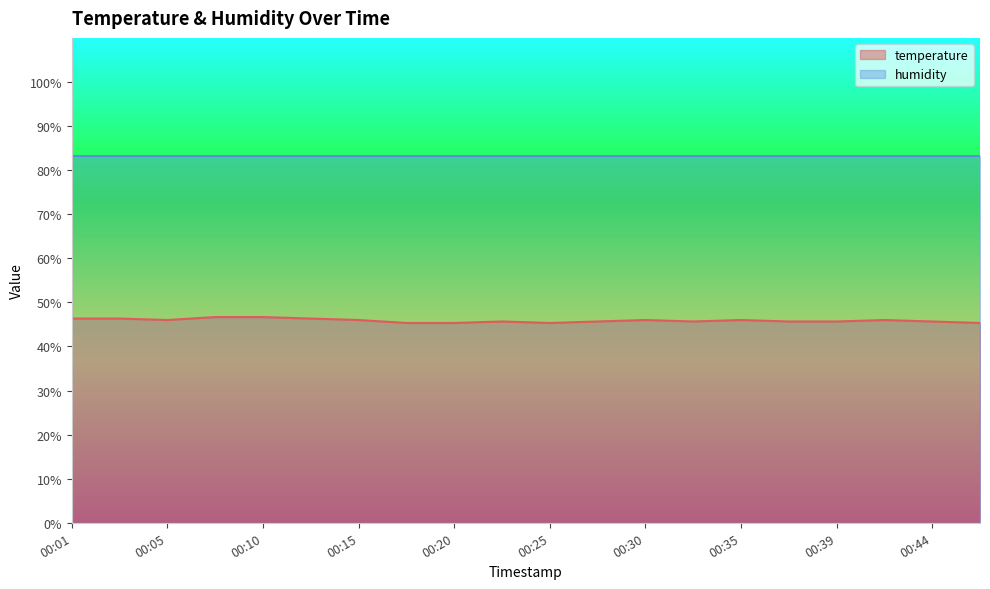

List the labels in order of value, smallest first.

00:18, 00:20, 00:25, 00:47, 00:23, 00:27, 00:32, 00:37, 00:39, 00:44, 00:05, 00:15, 00:30, 00:35, 00:42, 00:01, 00:03, 00:13, 00:08, 00:10